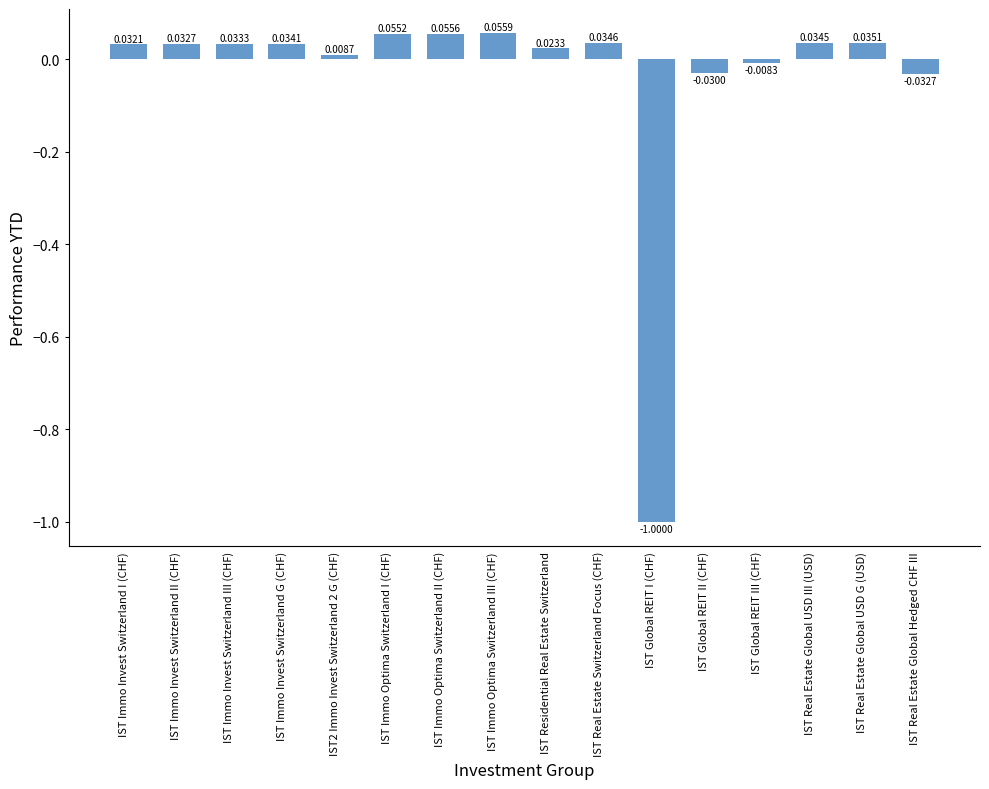

How many values exceed 0?

12